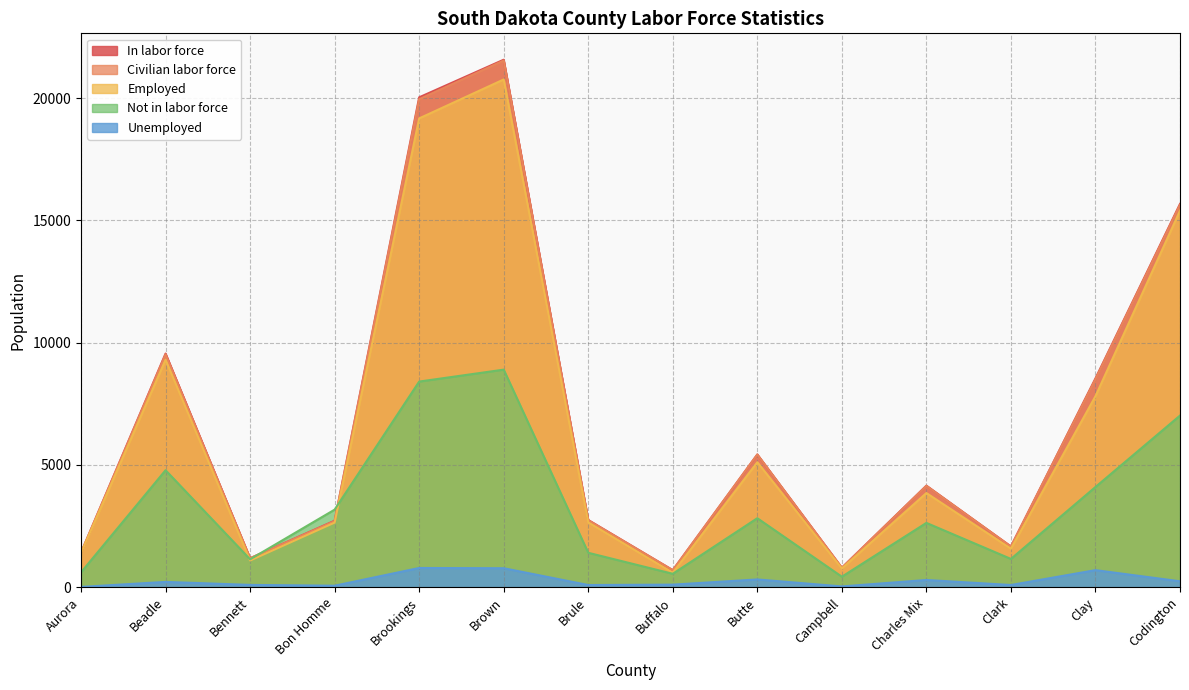

At which label does Not in labor force first exceed 2820?

Beadle